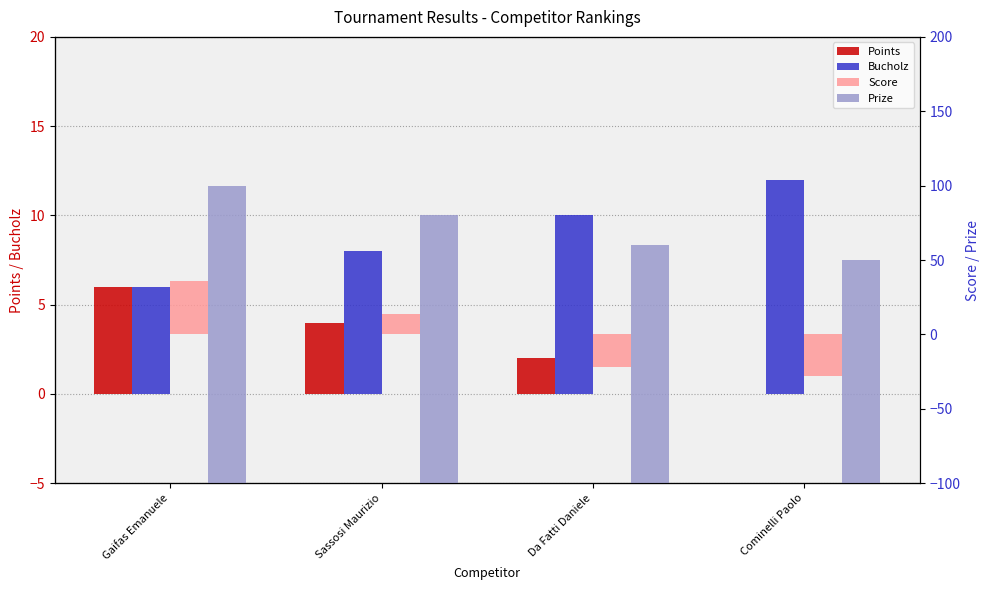

How many values in Points are above zero?

3